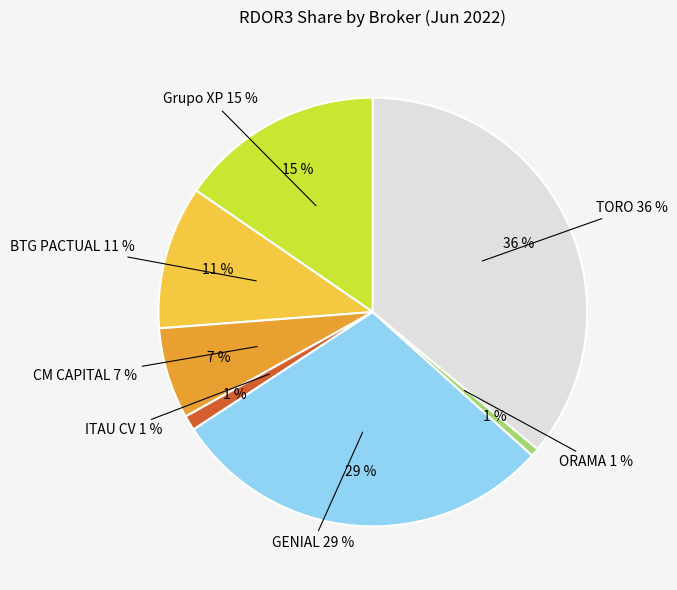

How many slices are in this pie chart?

7